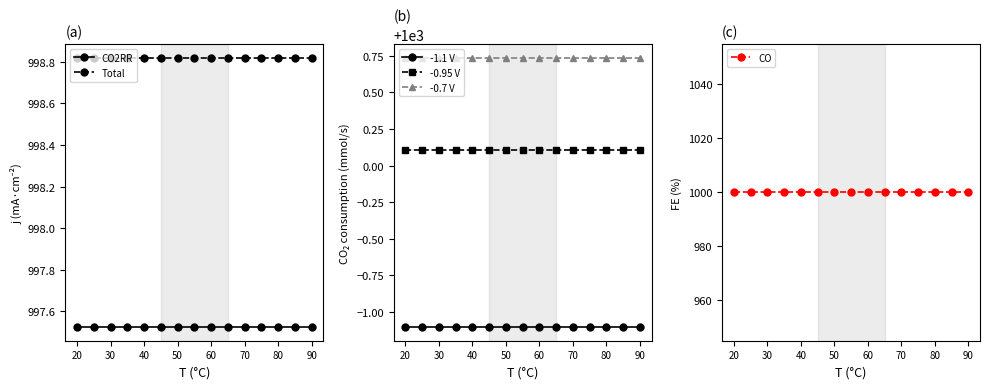

What are all the series names shown in the legend?

CO2RR, Total, -1.1 V, -0.95 V, -0.7 V, CO